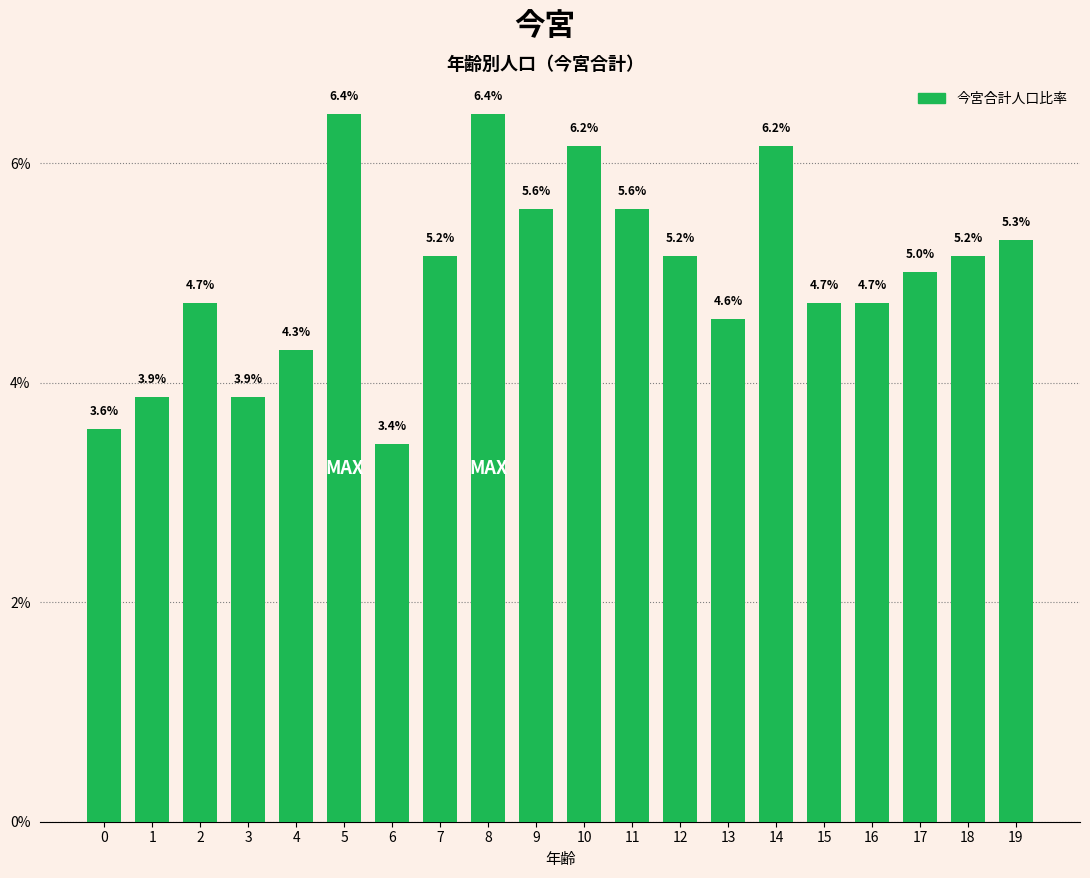

Which category has the lowest value across all series?

6